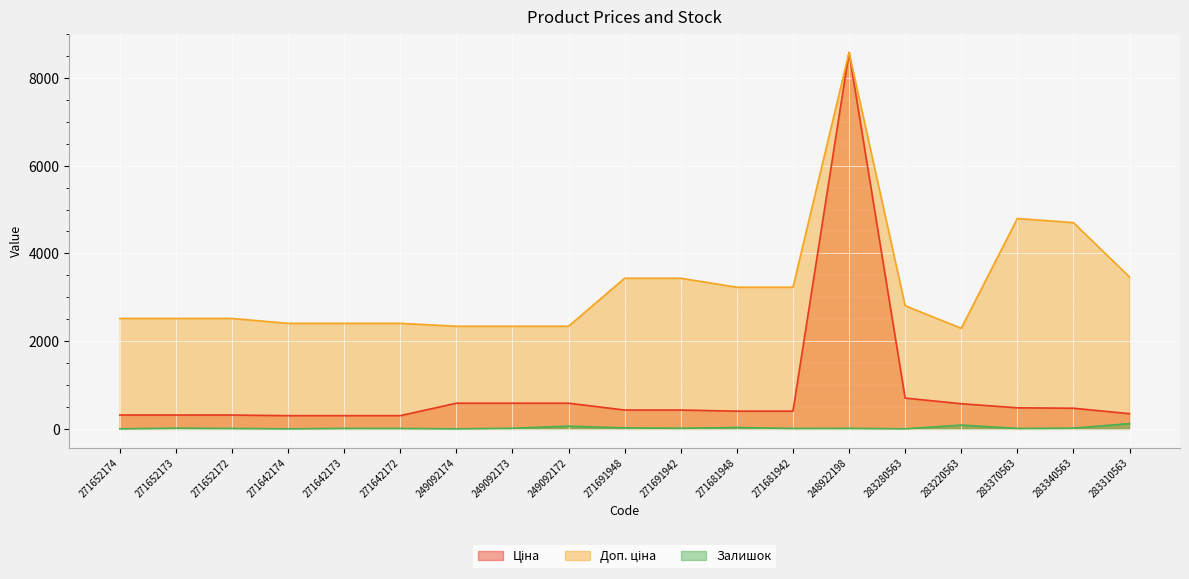

Reading left to right, what are all the values shown in this chart?

Ціна: 314.7	314.7	314.7	300.6	300.6	300.6	584.9	584.9	584.9	429.3	429.3	403.6	403.6	8581.1	701.9	573.2	479.6	470.3	346.3
Доп. ціна: 2517.5	2517.5	2517.5	2405.2	2405.2	2405.2	2339.7	2339.7	2339.7	3434.6	3434.6	3228.8	3228.8	8581.1	2807.6	2292.9	4796.4	4702.8	3462.7
Залишок: 0.0	16.0	9.0	0.0	11.0	9.0	0.0	14.0	62.0	22.0	14.0	30.0	10.0	12.0	1.0	86.0	10.0	16.0	120.0